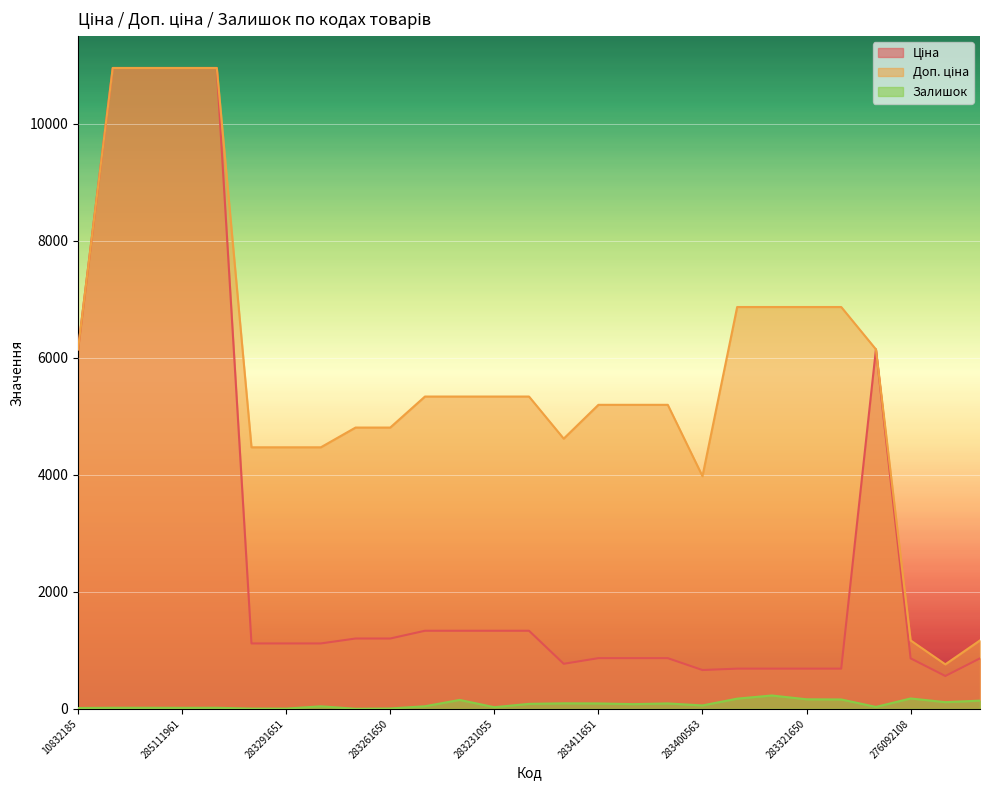

Reading left to right, list all the values displayed in this chart.

Ціна: 10832185=6143.2	285112220=10952.0	285112217=10952.0	285111961=10952.0	285111912=10952.0	283291856=1117.4	283291651=1117.4	283291650=1117.4	283261651=1201.7	283261650=1201.7	283231856=1334.2	283231651=1334.2	283231055=1334.2	283231052=1334.2	281731856=769.5	283411651=865.9	283411650=865.9	283411055=865.9	283400563=662.6	283321856=686.7	283321651=686.7	283321650=686.7	283321055=686.7	10831752=6143.2	276092108=862.8	276092107=560.8	276092105=862.8
Доп. ціна: 10832185=6143.2	285112220=10952.0	285112217=10952.0	285111961=10952.0	285111912=10952.0	283291856=4469.5	283291651=4469.5	283291650=4469.5	283261651=4806.8	283261650=4806.8	283231856=5336.9	283231651=5336.9	283231055=5336.9	283231052=5336.9	281731856=4617.1	283411651=5195.4	283411650=5195.4	283411055=5195.4	283400563=3975.6	283321856=6866.9	283321651=6866.9	283321650=6866.9	283321055=6866.9	10831752=6143.2	276092108=1169.2	276092107=760.0	276092105=1169.2
Залишок: 10832185=14.0	285112220=18.0	285112217=18.0	285111961=17.0	285111912=18.0	283291856=4.0	283291651=4.0	283291650=43.0	283261651=1.0	283261650=6.0	283231856=44.0	283231651=152.0	283231055=28.0	283231052=85.0	281731856=94.0	283411651=92.0	283411650=80.0	283411055=92.0	283400563=58.0	283321856=174.0	283321651=228.0	283321650=163.0	283321055=160.0	10831752=33.0	276092108=177.0	276092107=114.0	276092105=140.0